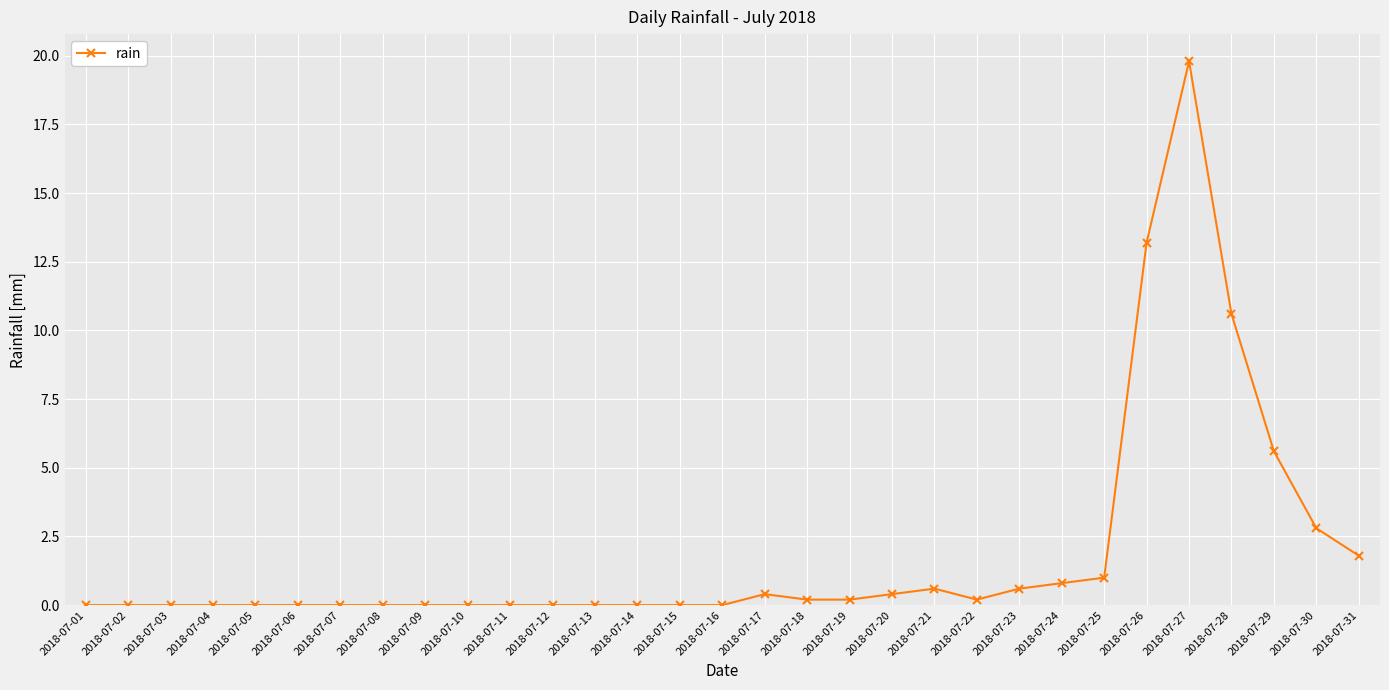

Is it true that the value at 2018-07-29 is 5.6?

True